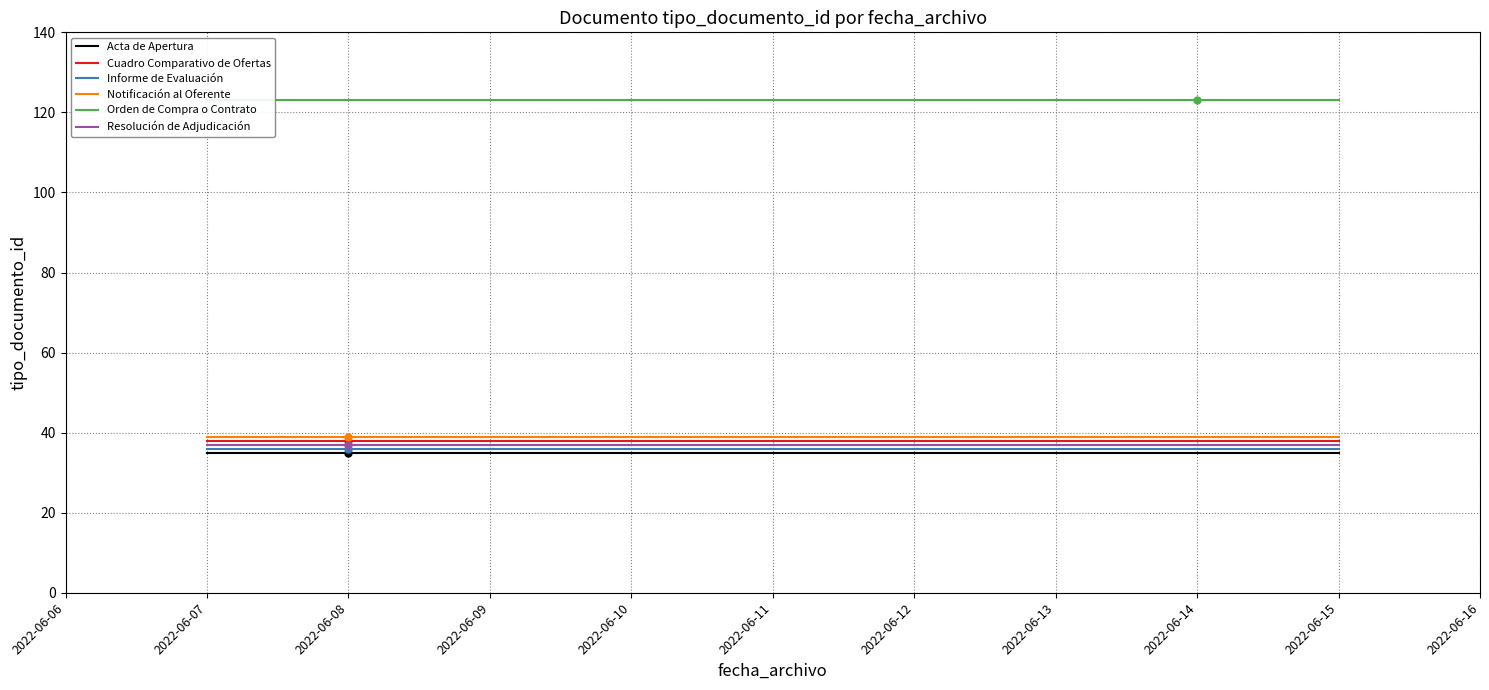

What is the value of the Notificación al Oferente point at the 1st from the left?

39